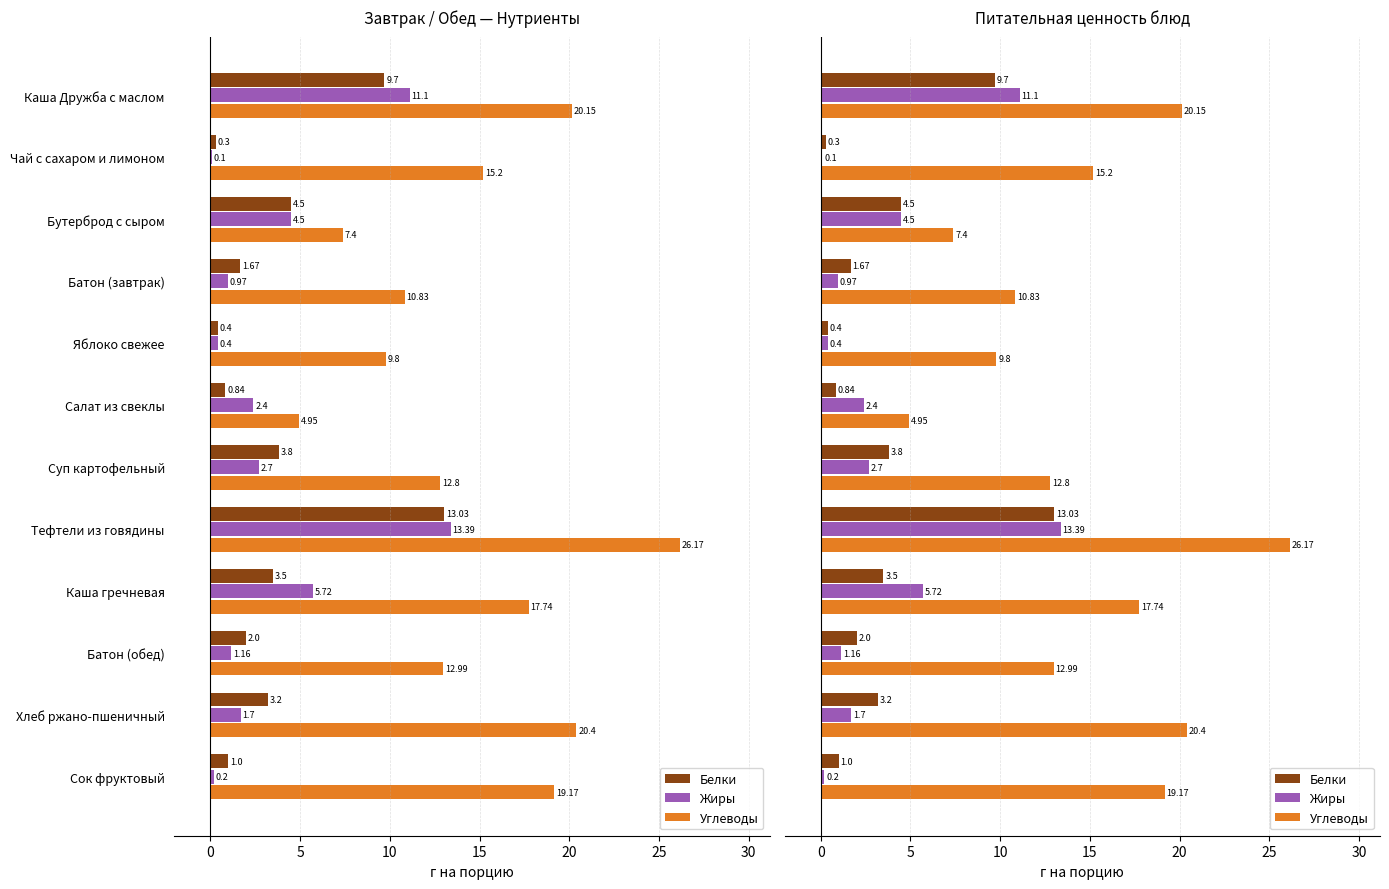

How many bars are there in each group?

3